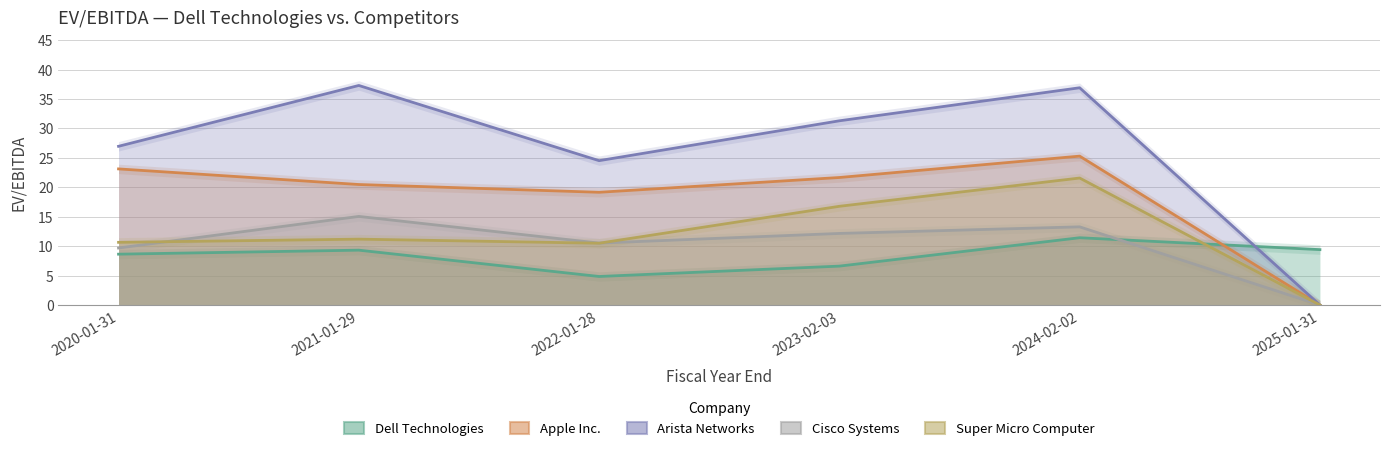

Is it true that Cisco Systems equals 0.0 at 2025-01-31?

True